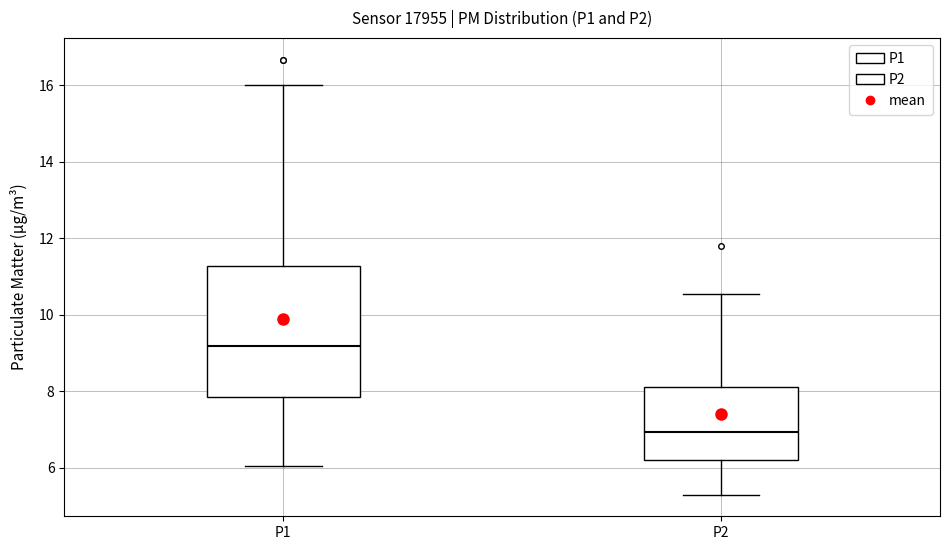

Where is the upper edge of the box for P2 on the y-axis? The values are not printed on the chart, so give them approximately, as read against the axis.

8.2